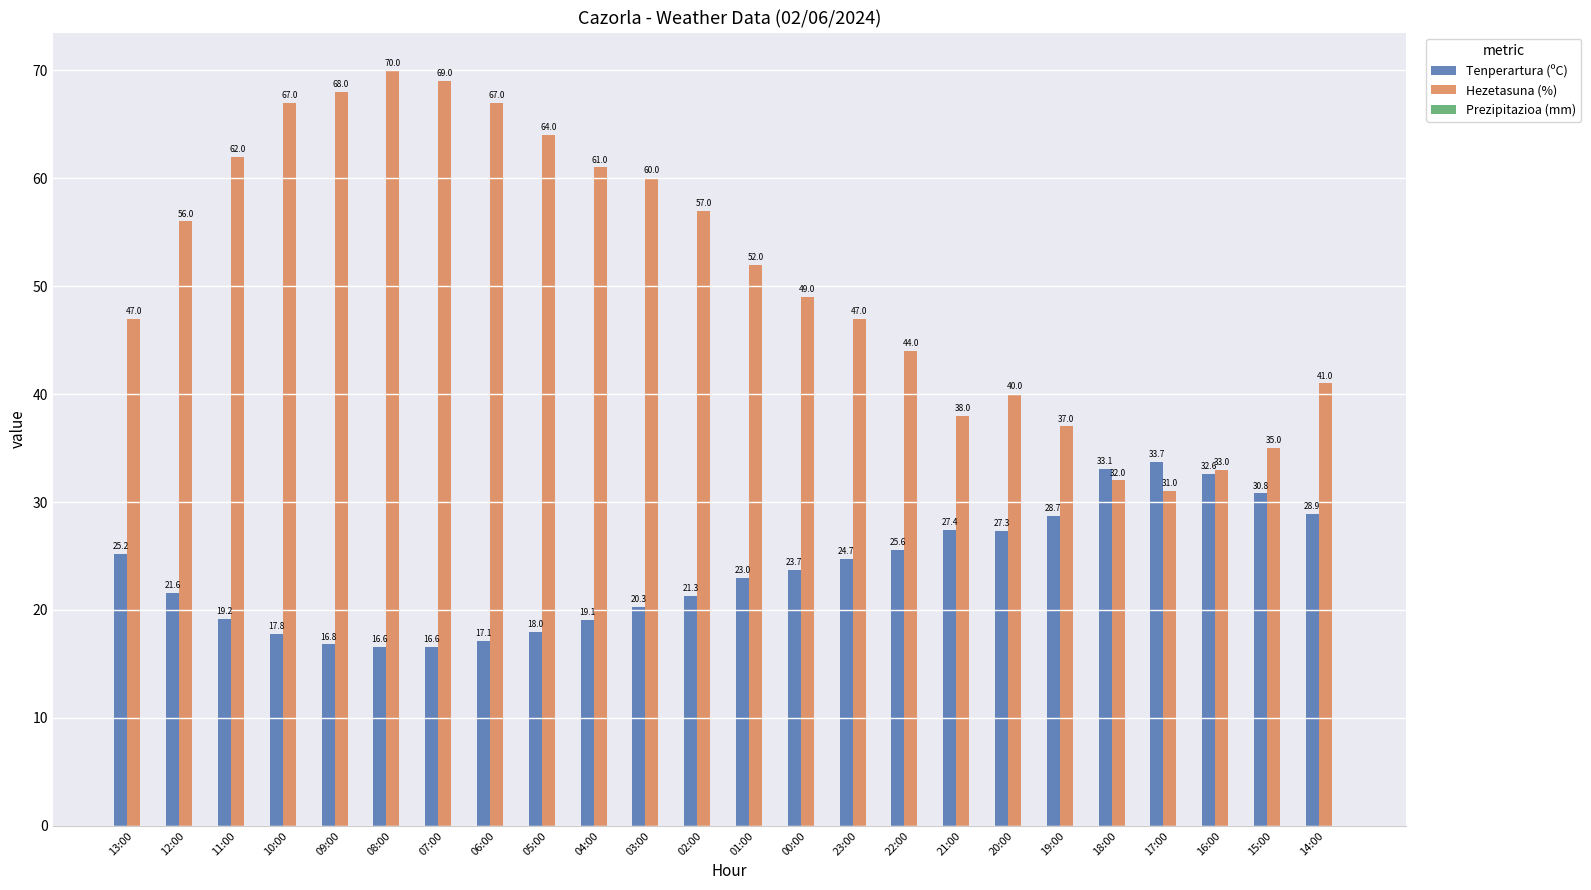

Which label corresponds to the largest value in the chart?

08:00